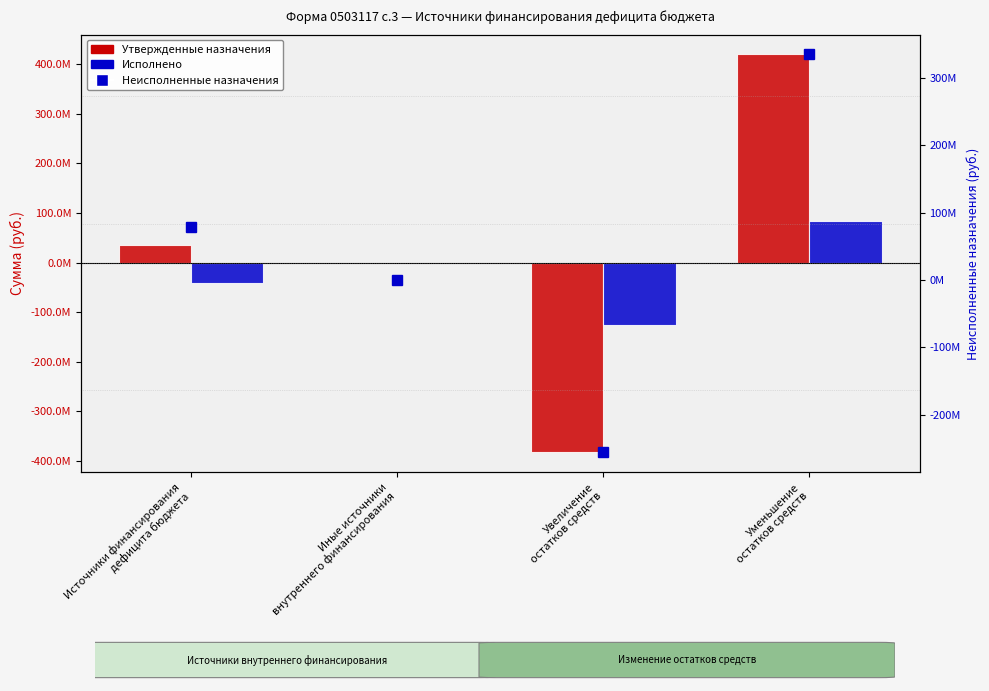

Rank the series at Уменьшение
остатков средств from highest to lowest value.

Утвержденные назначения, Неисполненные назначения, Исполнено